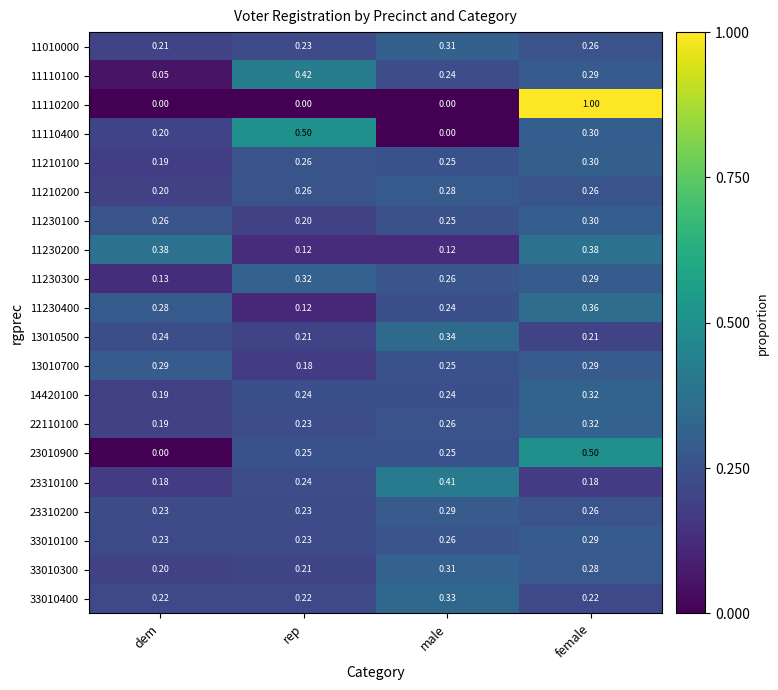

Where is 11110400 nearest to the value 0?

male